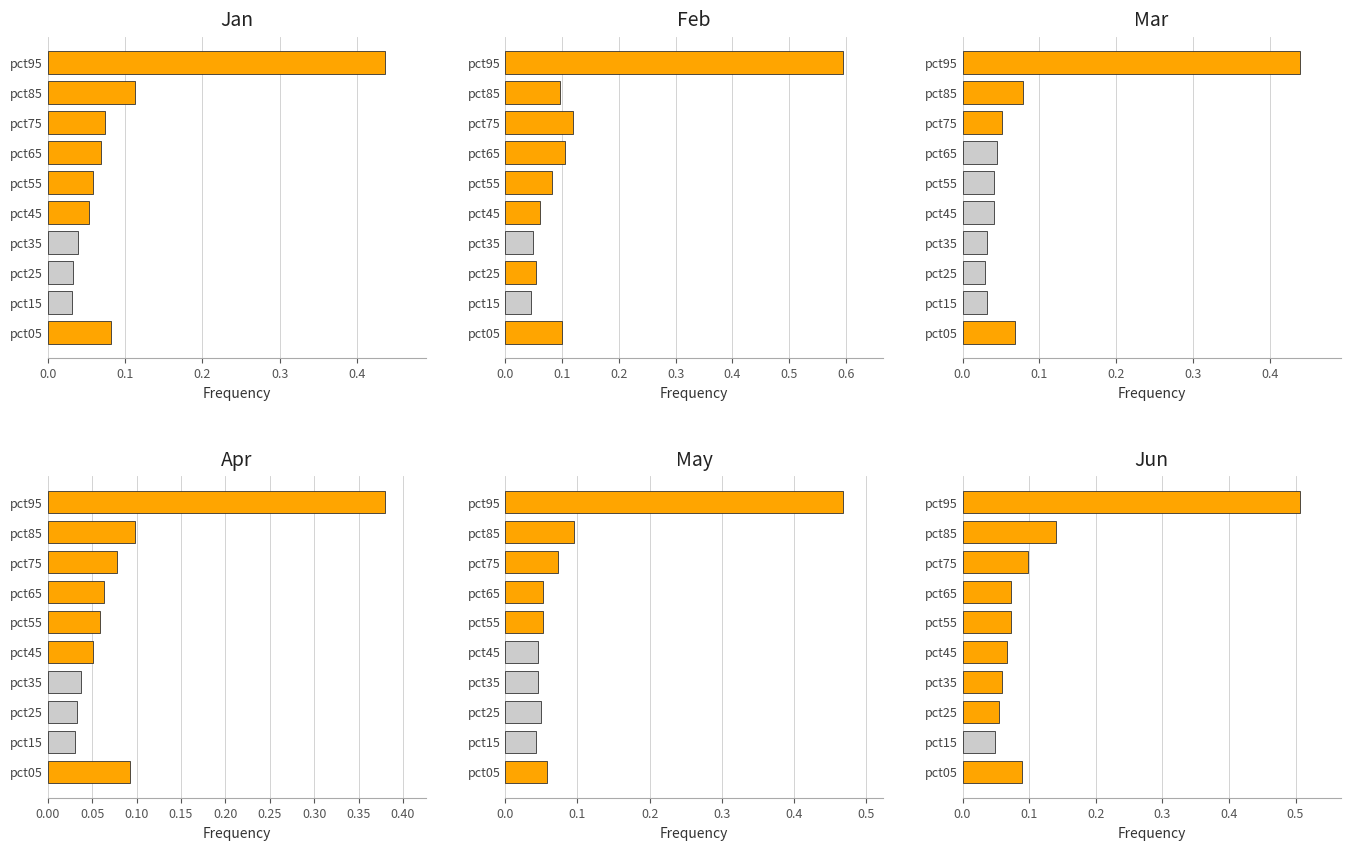

How many groups of bars are there?

10